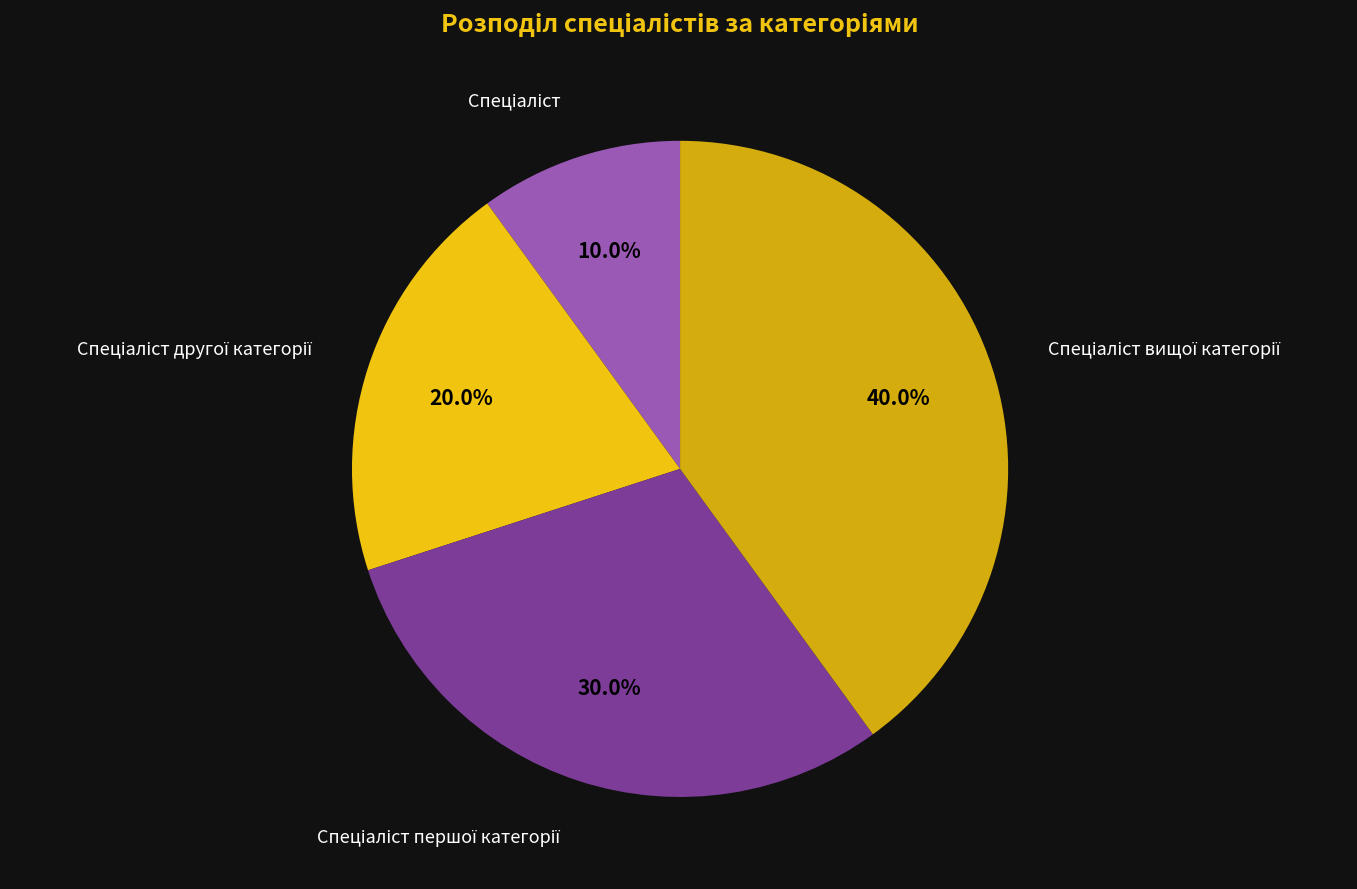

Is there any slice that represents more than half of the pie?

No